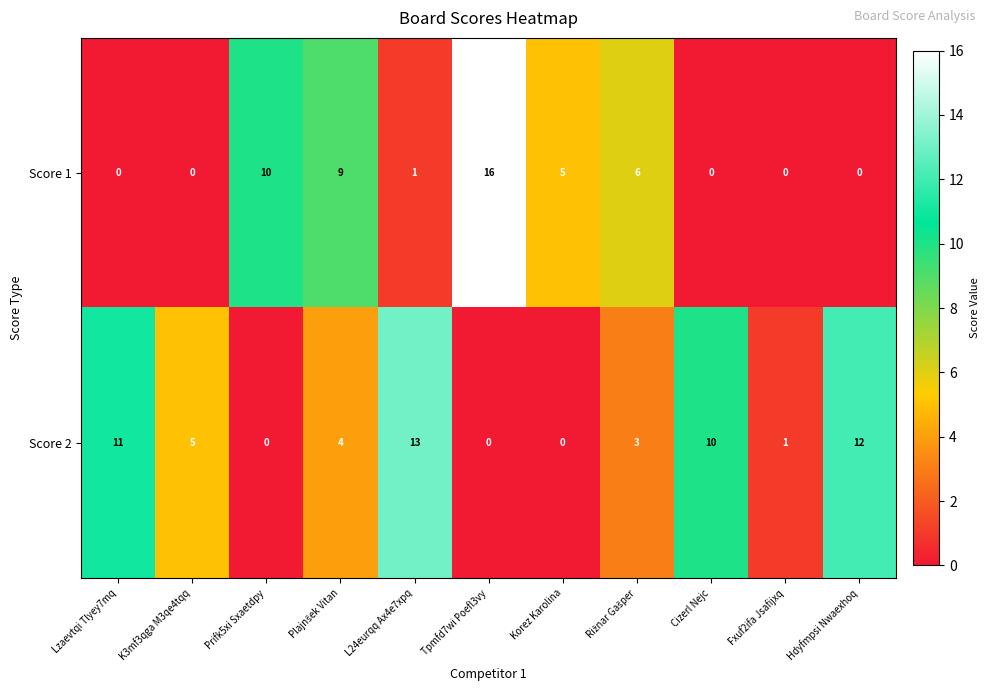

The Score 1 series shows 0 at Hdyfmpsi Nwaexhoq. True or false?

True